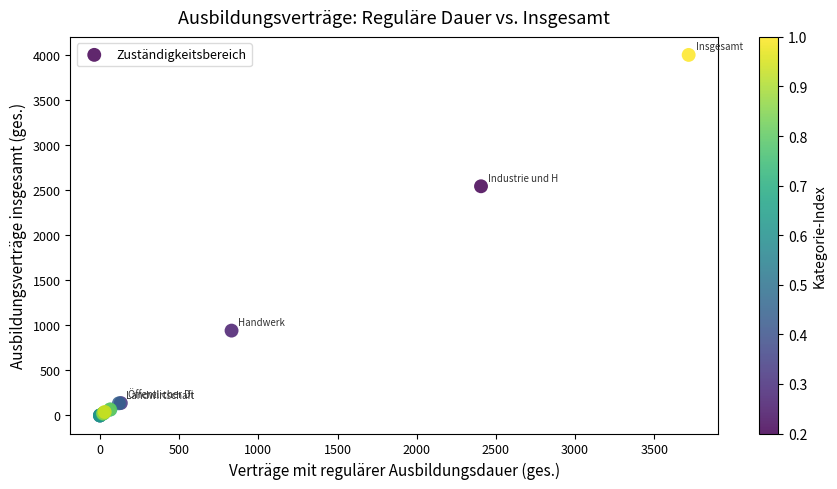

What Y value in the scatter plot is closest to 2001?

2544